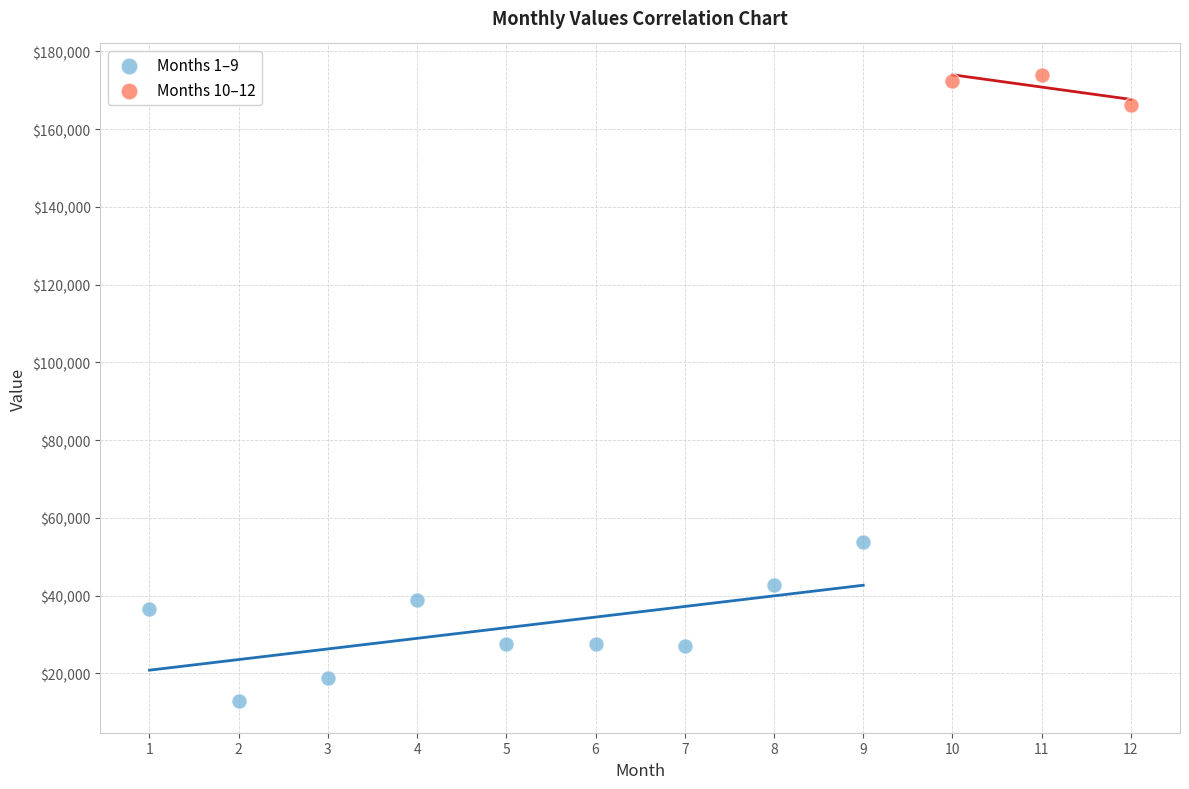

Which series reaches the maximum Y coordinate?

Months 10–12